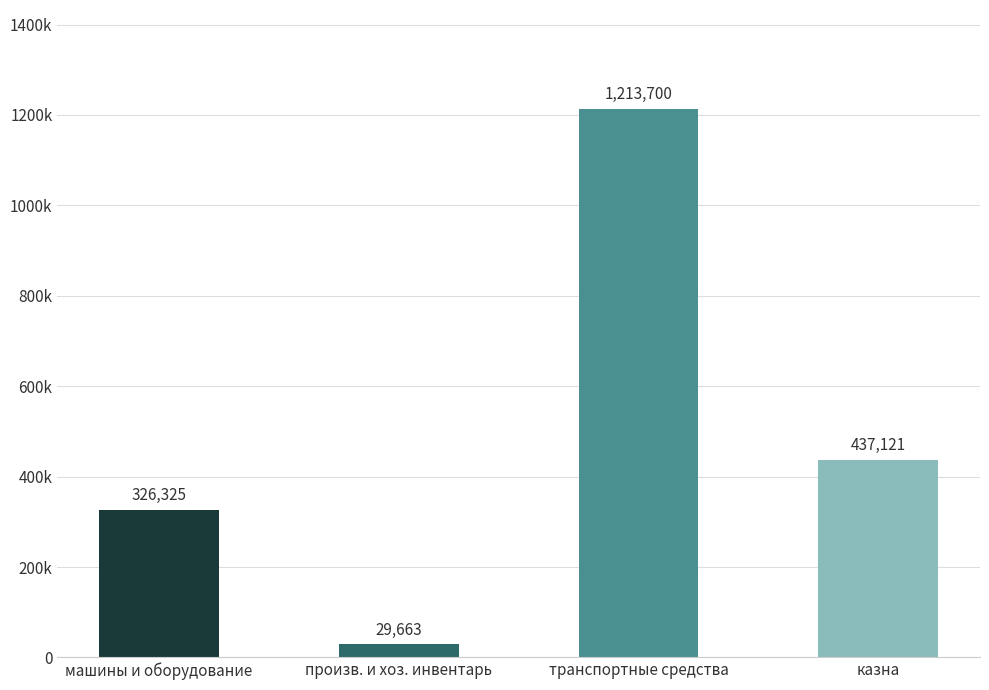

Does the chart contain any negative values?

No